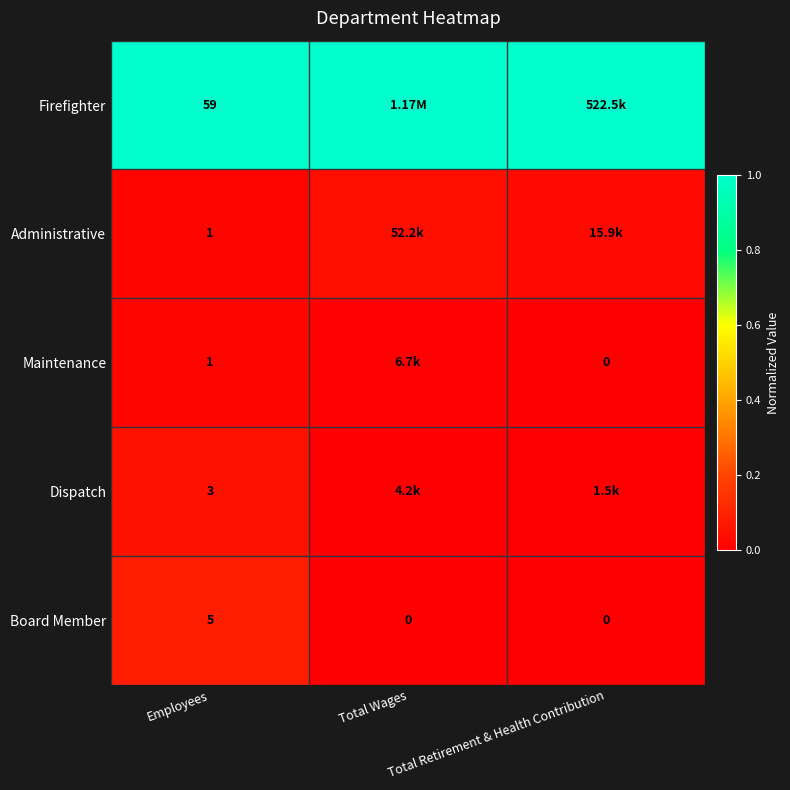

The value of Firefighter at Total Retirement & Health Contribution is 1.0. True or false?

True